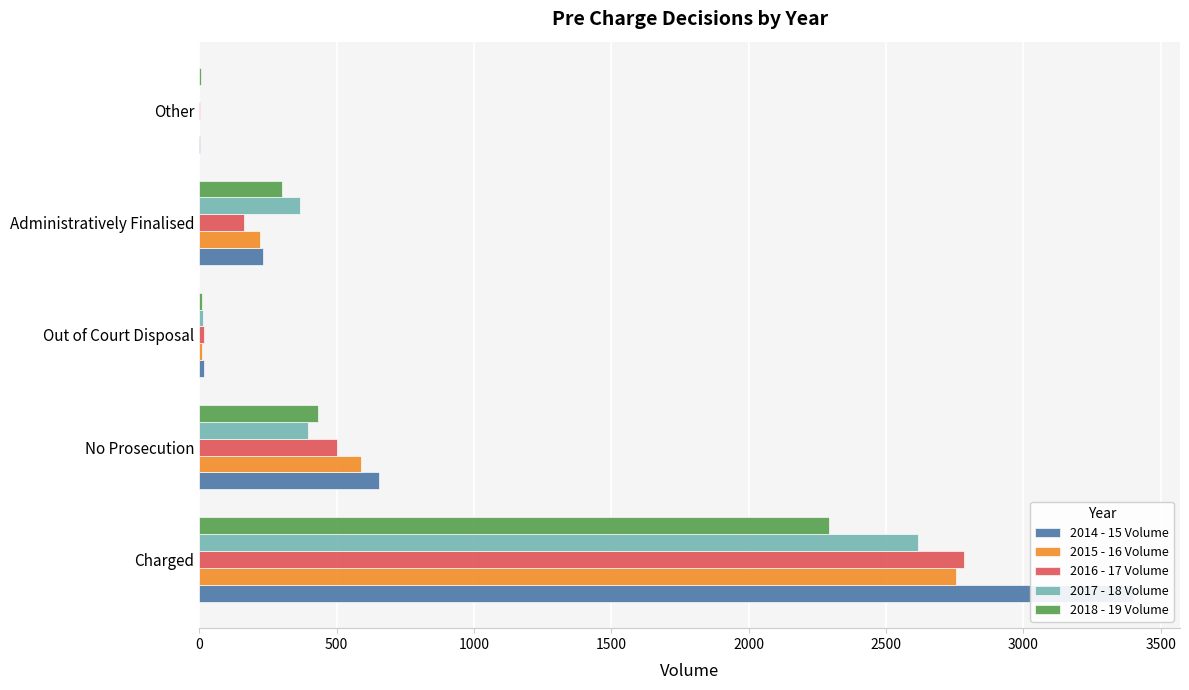

At No Prosecution, list the series in order from largest to smallest.

2014 - 15 Volume, 2015 - 16 Volume, 2016 - 17 Volume, 2018 - 19 Volume, 2017 - 18 Volume